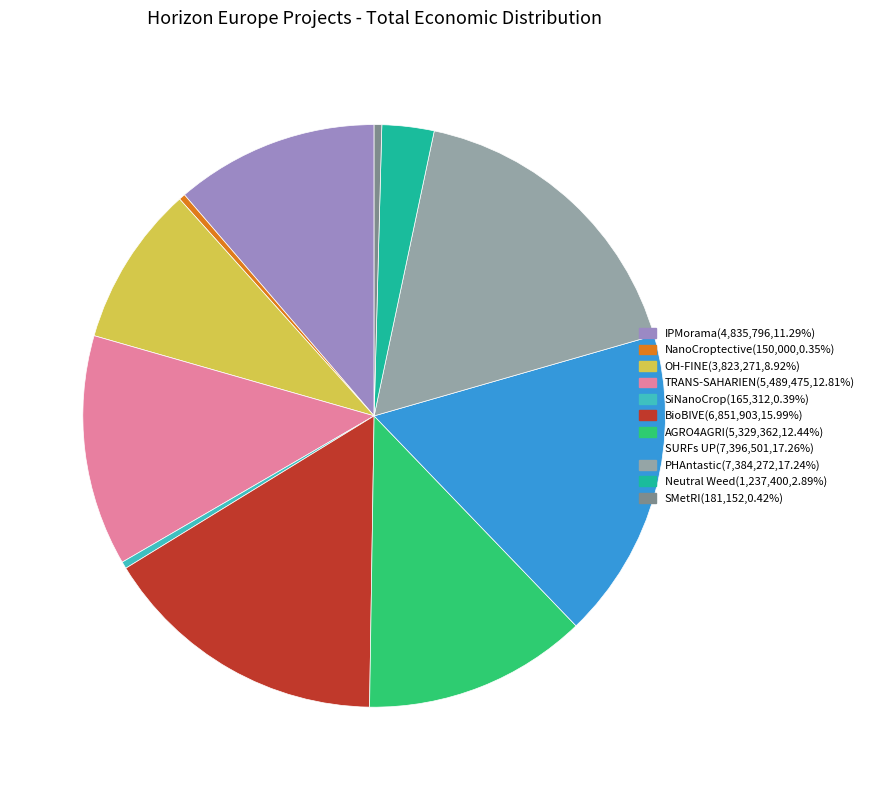

Count the number of slices in the pie.

11